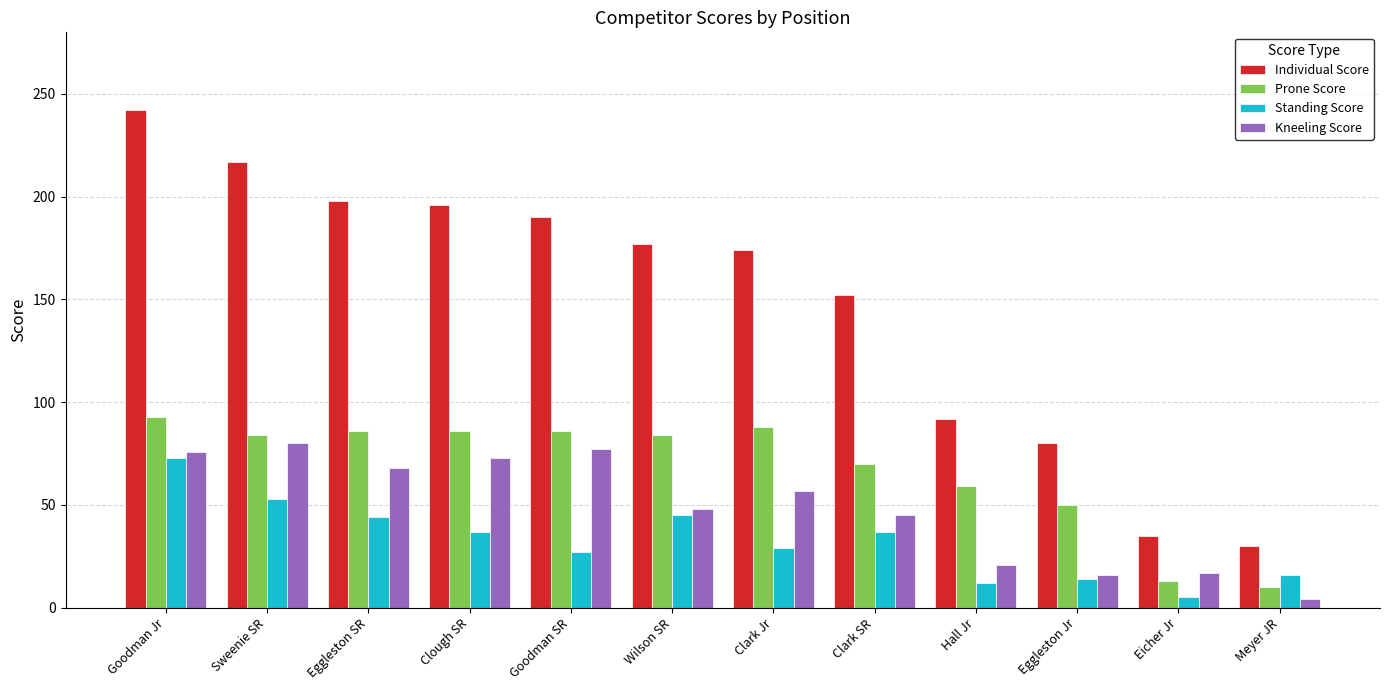

At how many categories does at least one series exceed 37?

10